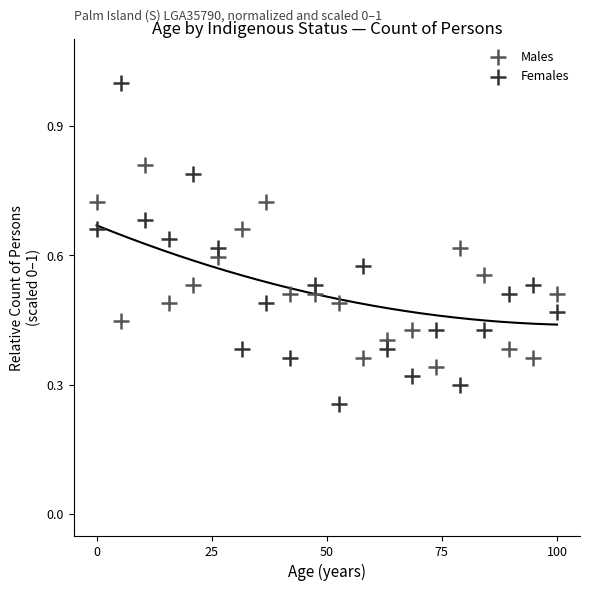

Across all data points, what is the range of X values (max minus min)?

100.0